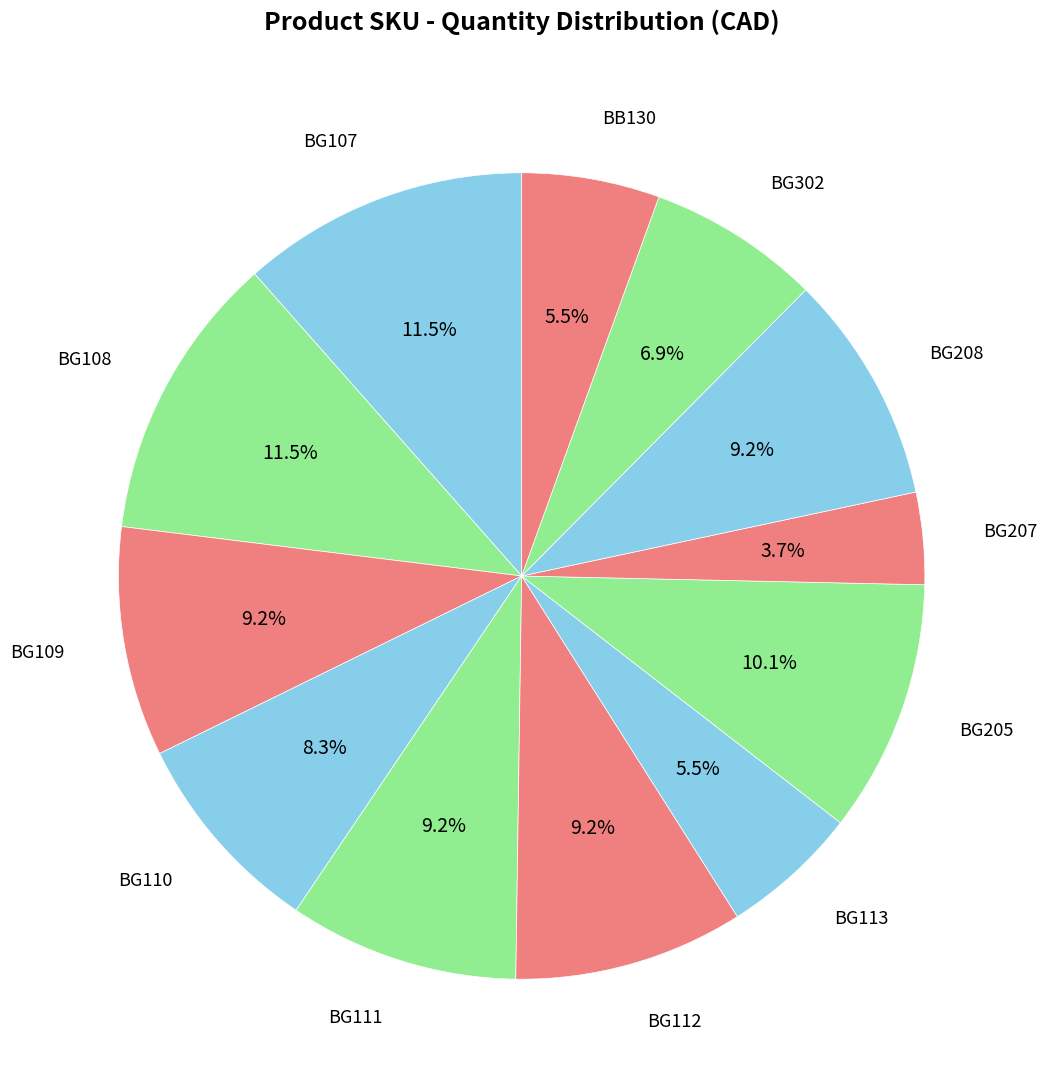

Is the sum of BG108 and BG110 greater than half?

No